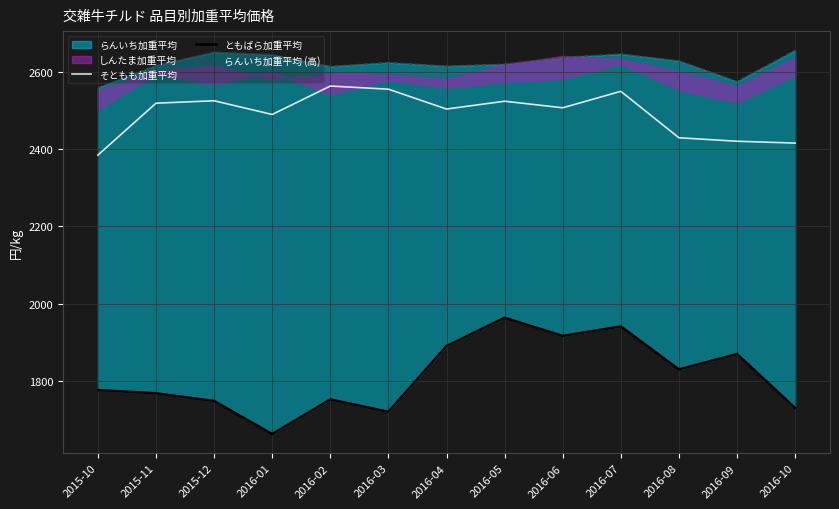

What is the spread (max minus min) of values at 2016-03?

905.7